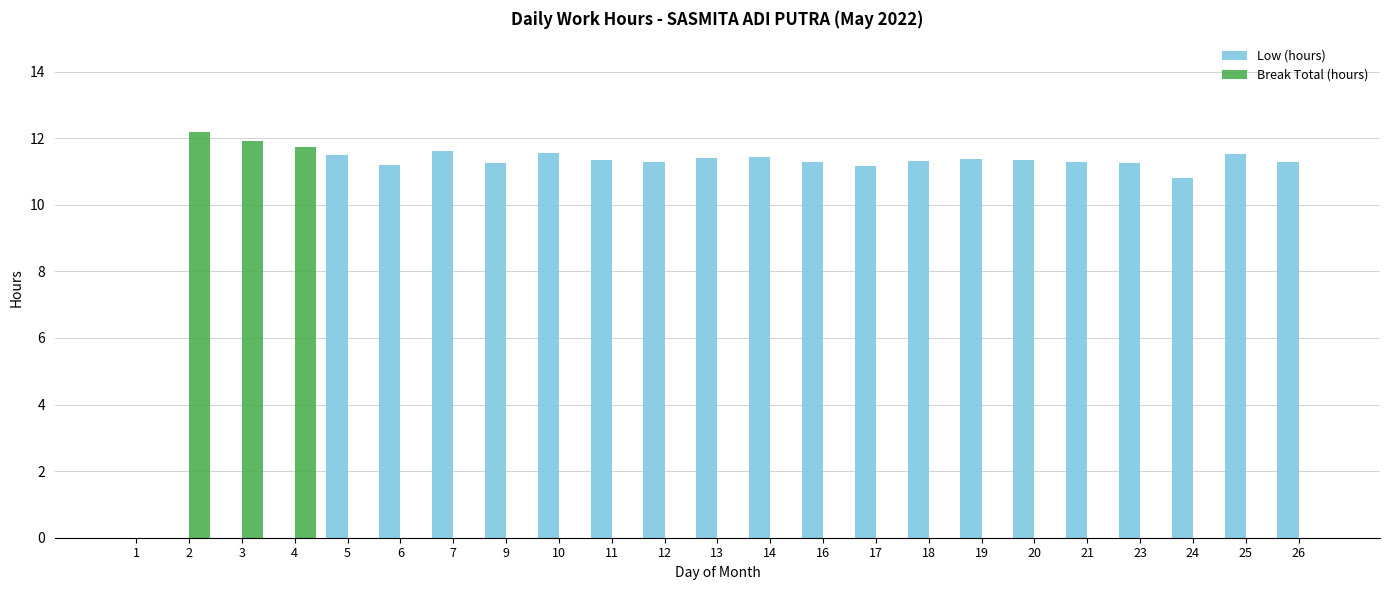

What are all the series names shown in the legend?

Low (hours), Break Total (hours)